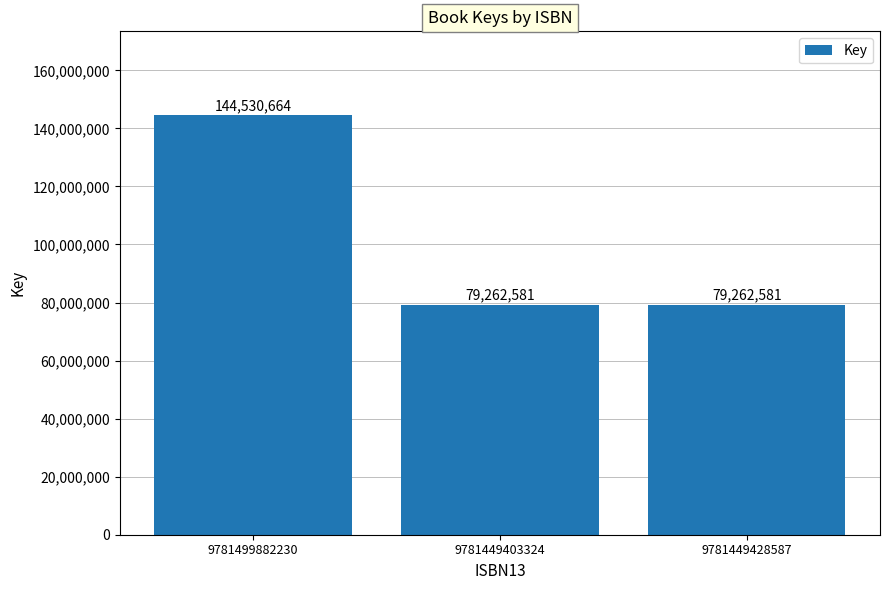

Between 9781499882230 and 9781449428587, which is larger?

9781499882230